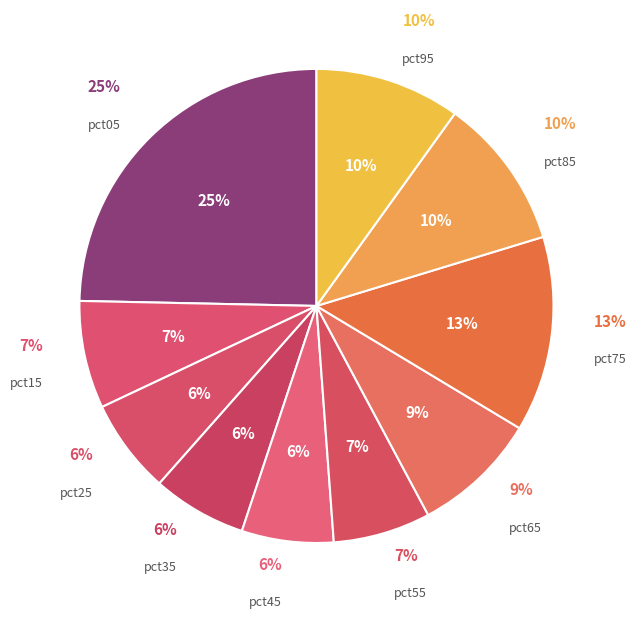

True or false: pct75 accounts for 13% of the total.

True